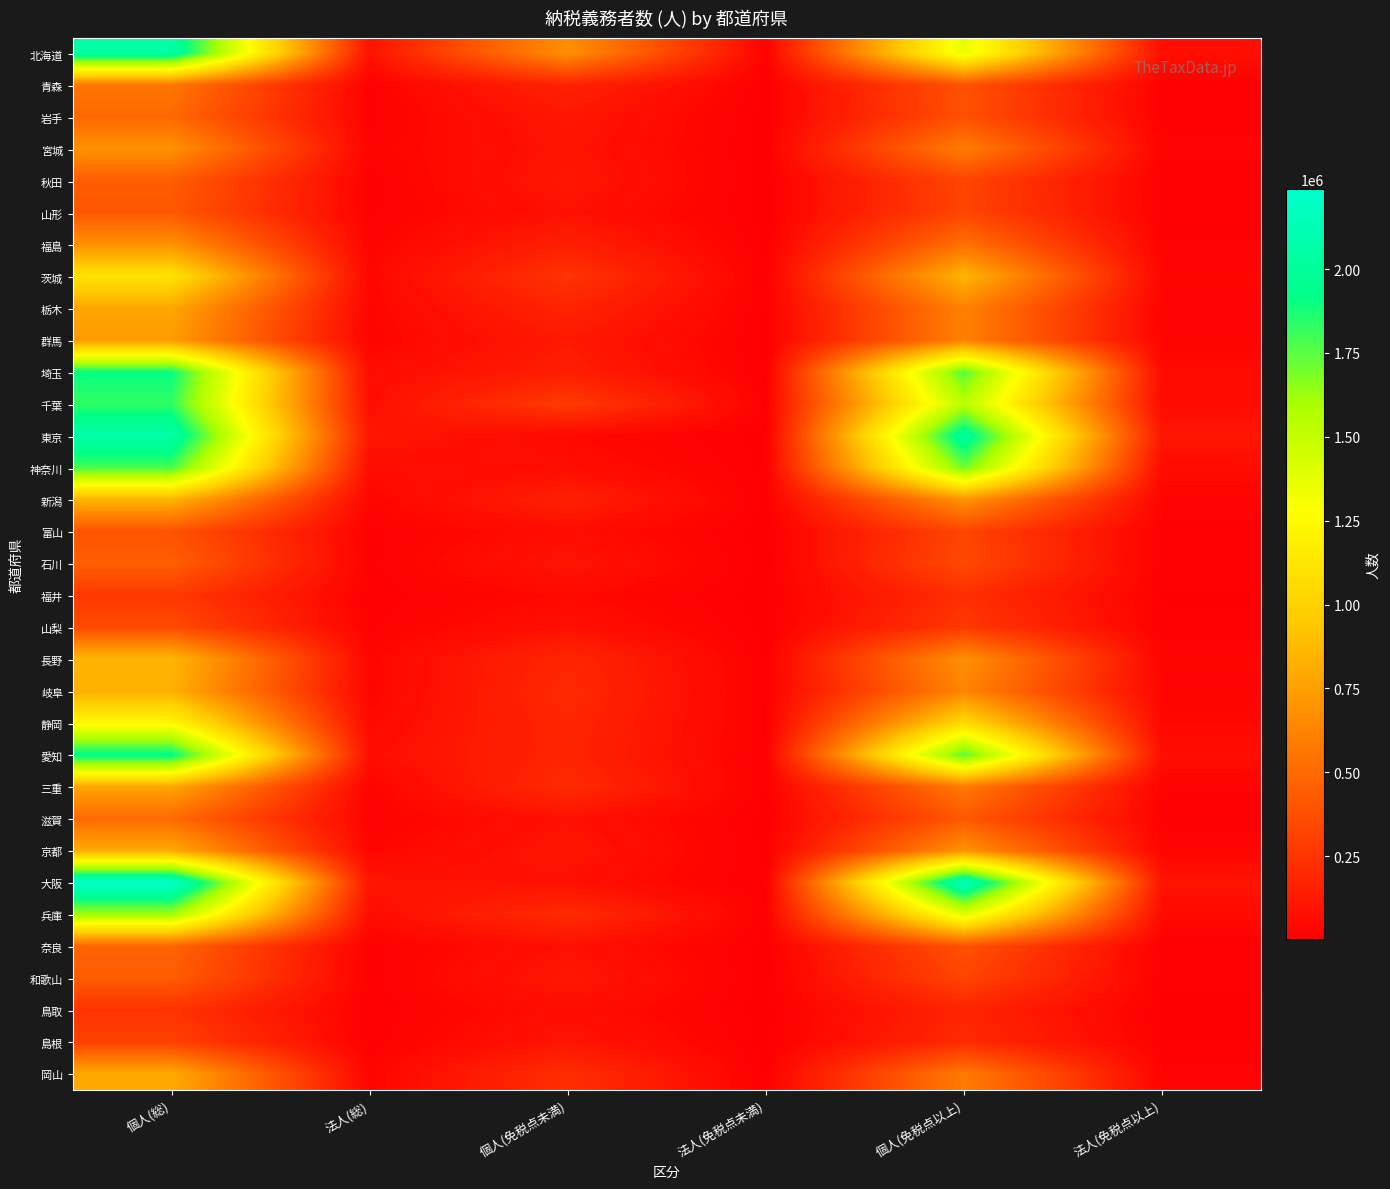

Reading left to right, list all the values displayed in this chart.

北海道: 個人(総)=2051416	法人(総)=93835	個人(免税点未満)=682717	法人(免税点未満)=20582	個人(免税点以上)=1368699	法人(免税点以上)=73253
青森: 個人(総)=559717	法人(総)=17486	個人(免税点未満)=169315	法人(免税点未満)=3826	個人(免税点以上)=390402	法人(免税点以上)=13660
岩手: 個人(総)=494716	法人(総)=14932	個人(免税点未満)=112352	法人(免税点未満)=2289	個人(免税点以上)=382364	法人(免税点以上)=12643
宮城: 個人(総)=692057	法人(総)=26796	個人(免税点未満)=97713	法人(免税点未満)=2703	個人(免税点以上)=594344	法人(免税点以上)=24093
秋田: 個人(総)=441218	法人(総)=13929	個人(免税点未満)=113204	法人(免税点未満)=2419	個人(免税点以上)=328014	法人(免税点以上)=11510
山形: 個人(総)=416322	法人(総)=15852	個人(免税点未満)=86544	法人(免税点未満)=2580	個人(免税点以上)=329778	法人(免税点以上)=13272
福島: 個人(総)=685093	法人(総)=25880	個人(免税点未満)=153857	法人(免税点未満)=4917	個人(免税点以上)=531236	法人(免税点以上)=20963
茨城: 個人(総)=1104846	法人(総)=38145	個人(免税点未満)=249513	法人(免税点未満)=7664	個人(免税点以上)=855333	法人(免税点以上)=30481
栃木: 個人(総)=785863	法人(総)=31068	個人(免税点未満)=173940	法人(免税点未満)=6798	個人(免税点以上)=611923	法人(免税点以上)=24270
群馬: 個人(総)=729949	法人(総)=28011	個人(免税点未満)=120722	法人(免税点未満)=3698	個人(免税点以上)=609227	法人(免税点以上)=24313
埼玉: 個人(総)=1900358	法人(総)=61933	個人(免税点未満)=142616	法人(免税点未満)=5641	個人(免税点以上)=1757742	法人(免税点以上)=56292
千葉: 個人(総)=1827218	法人(総)=72281	個人(免税点未満)=284508	法人(免税点未満)=15639	個人(免税点以上)=1542710	法人(免税点以上)=56642
東京: 個人(総)=2065579	法人(総)=113199	個人(免税点未満)=45604	法人(免税点未満)=3792	個人(免税点以上)=2019975	法人(免税点以上)=109407
神奈川: 個人(総)=1782917	法人(総)=64853	個人(免税点未満)=69950	法人(免税点未満)=6227	個人(免税点以上)=1712967	法人(免税点以上)=58626
新潟: 個人(総)=849218	法人(総)=33133	個人(免税点未満)=153304	法人(免税点未満)=5149	個人(免税点以上)=695914	法人(免税点以上)=27984
富山: 個人(総)=394738	法人(総)=14328	個人(免税点未満)=67318	法人(免税点未満)=1510	個人(免税点以上)=327420	法人(免税点以上)=12818
石川: 個人(総)=452516	法人(総)=15522	個人(免税点未満)=104195	法人(免税点未満)=2138	個人(免税点以上)=348321	法人(免税点以上)=13384
福井: 個人(総)=271087	法人(総)=10955	個人(免税点未満)=47333	法人(免税点未満)=2007	個人(免税点以上)=223754	法人(免税点以上)=8948
山梨: 個人(総)=355106	法人(総)=16001	個人(免税点未満)=80622	法人(免税点未満)=4301	個人(免税点以上)=274484	法人(免税点以上)=11700
長野: 個人(総)=866262	法人(総)=36175	個人(免税点未満)=183404	法人(免税点未満)=6208	個人(免税点以上)=682858	法人(免税点以上)=29967
岐阜: 個人(総)=829815	法人(総)=30635	個人(免税点未満)=200966	法人(免税点未満)=6405	個人(免税点以上)=628849	法人(免税点以上)=24230
静岡: 個人(総)=1235169	法人(総)=51624	個人(免税点未満)=183413	法人(免税点未満)=7719	個人(免税点以上)=1051756	法人(免税点以上)=43905
愛知: 個人(総)=1932842	法人(総)=73840	個人(免税点未満)=174635	法人(免税点未満)=5173	個人(免税点以上)=1758207	法人(免税点以上)=68667
三重: 個人(総)=783425	法人(総)=26840	個人(免税点未満)=209325	法人(免税点未満)=6271	個人(免税点以上)=574100	法人(免税点以上)=20569
滋賀: 個人(総)=502508	法人(総)=18087	個人(免税点未満)=85688	法人(免税点未満)=3277	個人(免税点以上)=416820	法人(免税点以上)=14810
京都: 個人(総)=805894	法人(総)=34666	個人(免税点未満)=106957	法人(免税点未満)=4467	個人(免税点以上)=698937	法人(免税点以上)=30199
大阪: 個人(総)=2238781	法人(総)=106928	個人(免税点未満)=80054	法人(免税点未満)=5807	個人(免税点以上)=2158727	法人(免税点以上)=101121
兵庫: 個人(総)=1605844	法人(総)=64906	個人(免税点未満)=209782	法人(免税点未満)=9931	個人(免税点以上)=1396062	法人(免税点以上)=54975
奈良: 個人(総)=471502	法人(総)=13512	個人(免税点未満)=83075	法人(免税点未満)=2784	個人(免税点以上)=388427	法人(免税点以上)=10728
和歌山: 個人(総)=439016	法人(総)=13997	個人(免税点未満)=115938	法人(免税点未満)=2341	個人(免税点以上)=323078	法人(免税点以上)=11656
鳥取: 個人(総)=244017	法人(総)=9013	個人(免税点未満)=71123	法人(免税点未満)=2007	個人(免税点以上)=172894	法人(免税点以上)=7006
島根: 個人(総)=311077	法人(総)=11452	個人(免税点未満)=103979	法人(免税点未満)=3089	個人(免税点以上)=207098	法人(免税点以上)=8363
岡山: 個人(総)=805040	法人(総)=28860	個人(免税点未満)=220786	法人(免税点未満)=6281	個人(免税点以上)=584254	法人(免税点以上)=22579